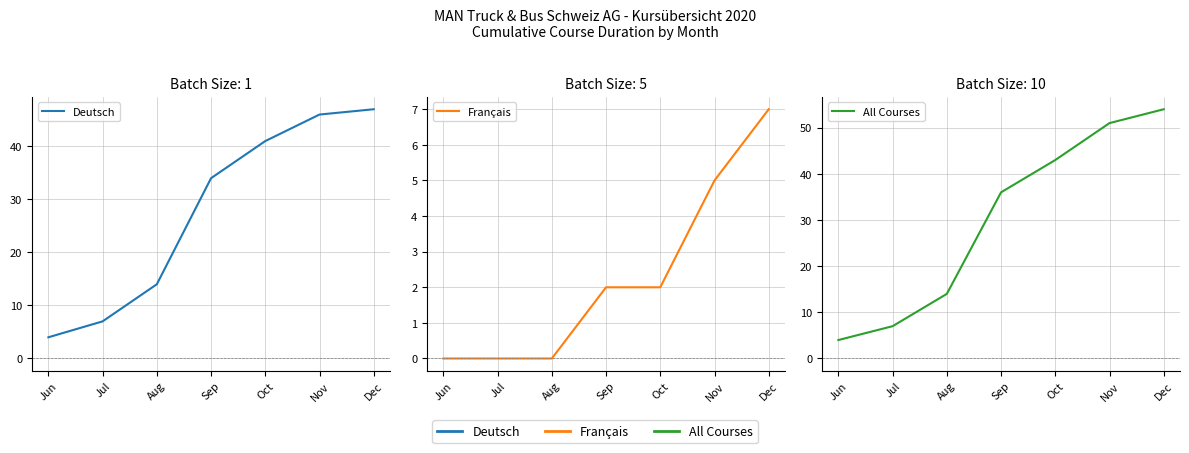

What is the value of the All Courses point at the 1st from the left?

4